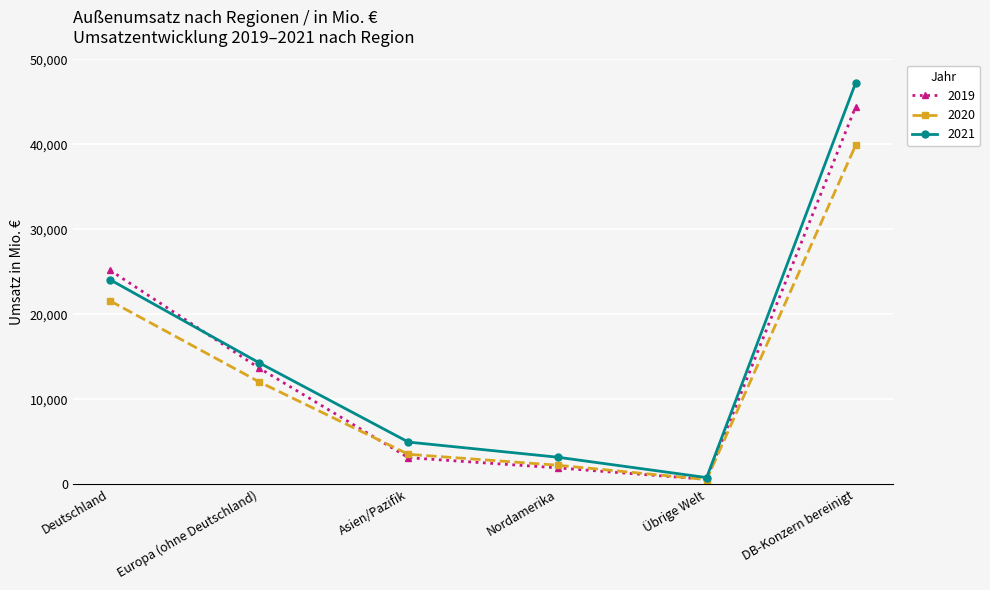

What is the maximum value shown in the chart?

47250